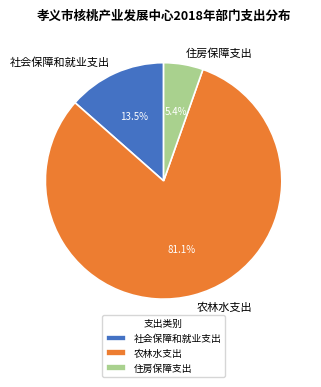

Which has a higher value, 住房保障支出 or 社会保障和就业支出?

社会保障和就业支出